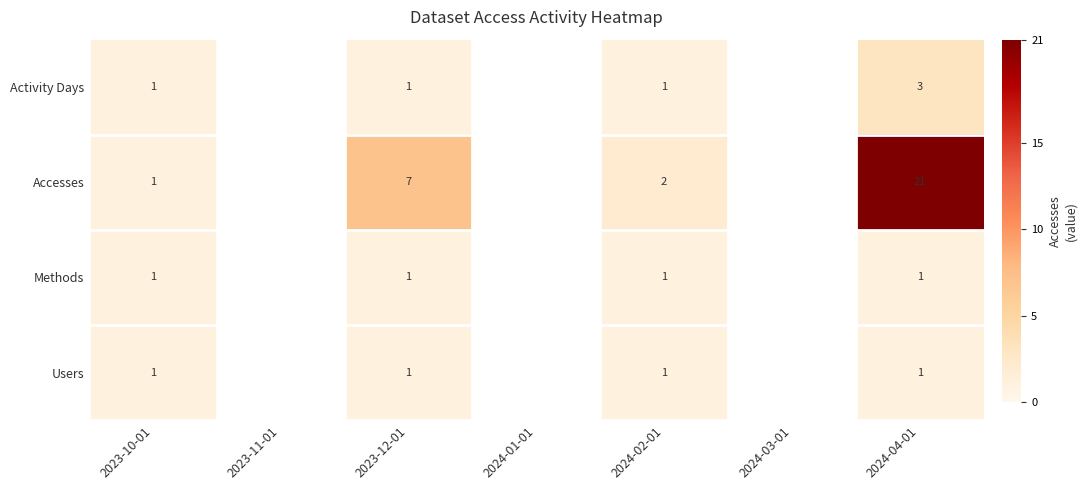

Which series changed the most between 2023-12-01 and 2024-02-01?

Accesses